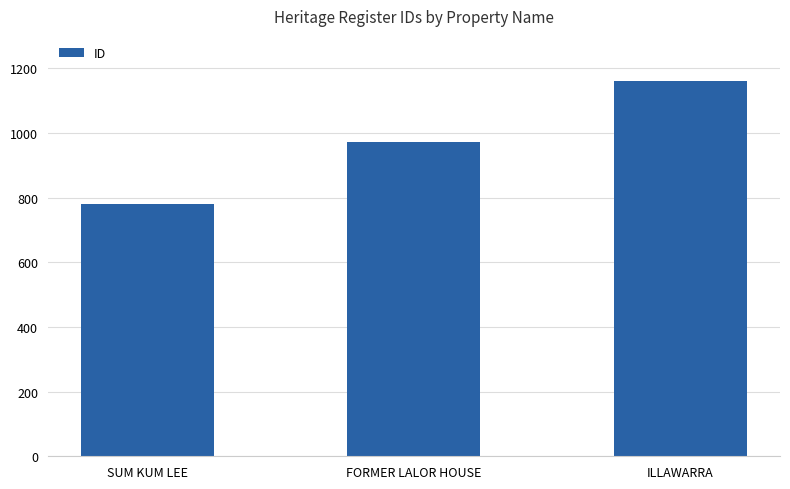

Reading right to left, transcribe all the data shown in this chart.

1161	973	779